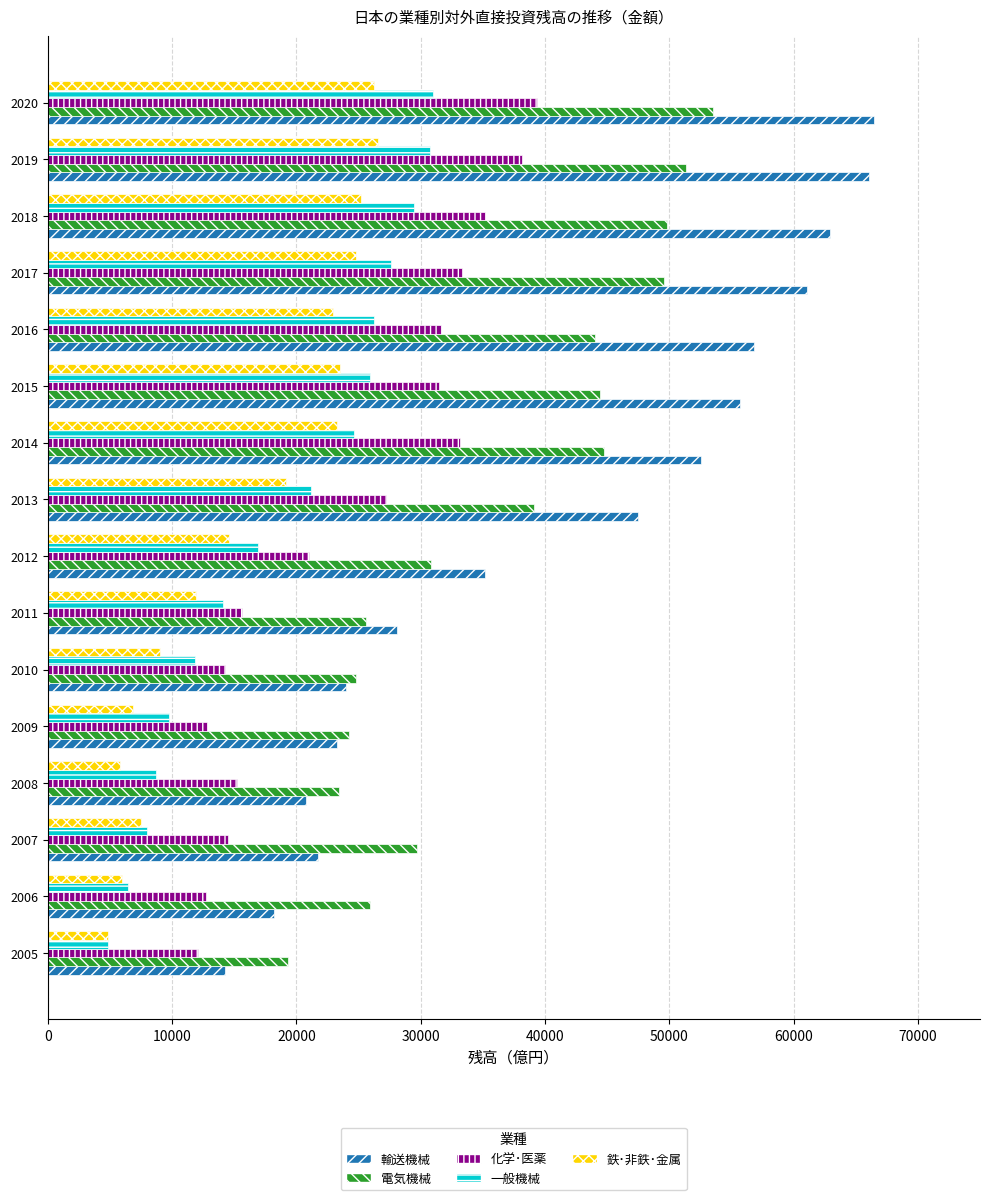

Rank the series at 2016 from highest to lowest value.

輸送機械, 電気機械, 化学･医薬, 一般機械, 鉄･非鉄･金属